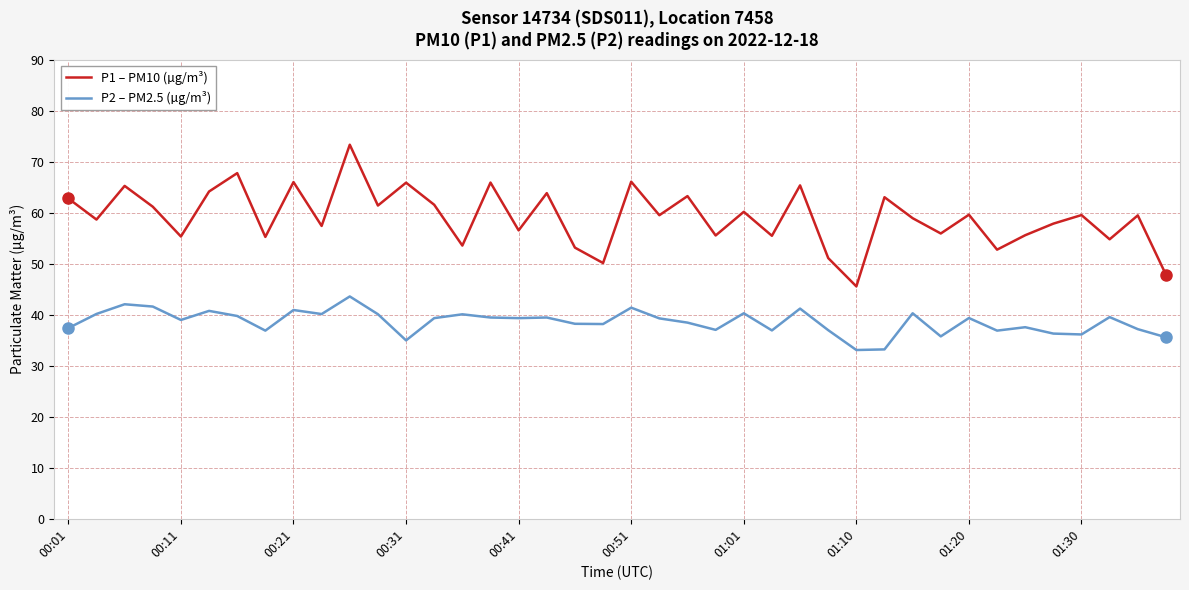

Which series has the largest range (max minus min)?

P1 – PM10 (µg/m³)